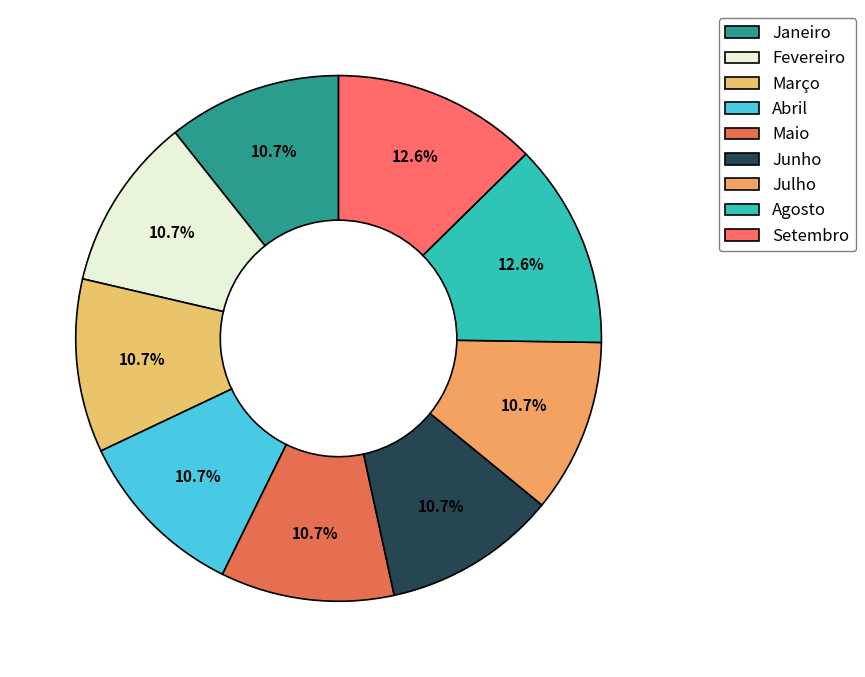

How many segments does this pie chart have?

9